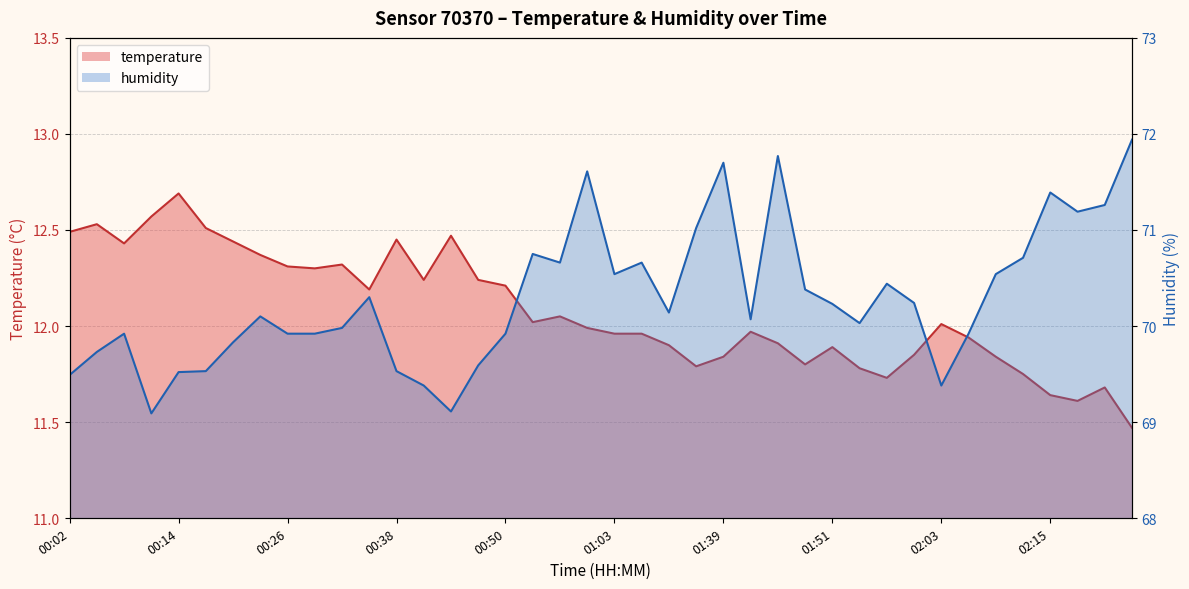

At how many categories does at least one series exceed 70?

23